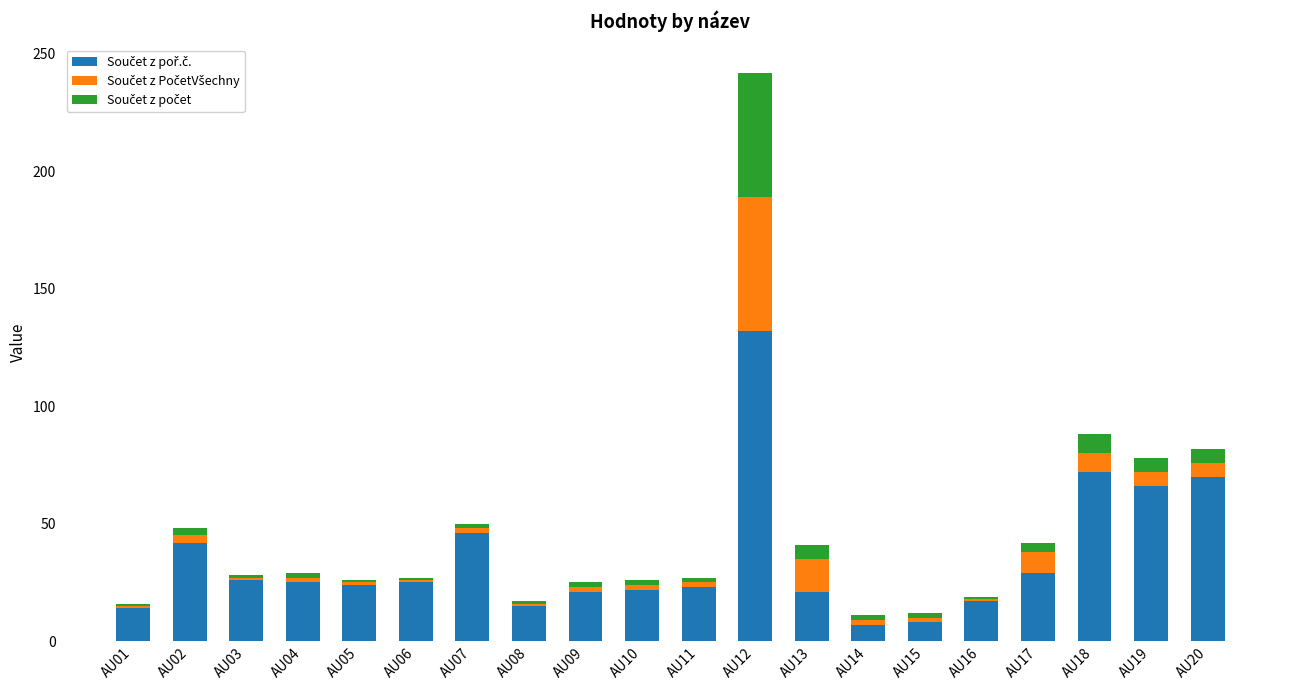

At which category is the sum across all series the highest?

AU12